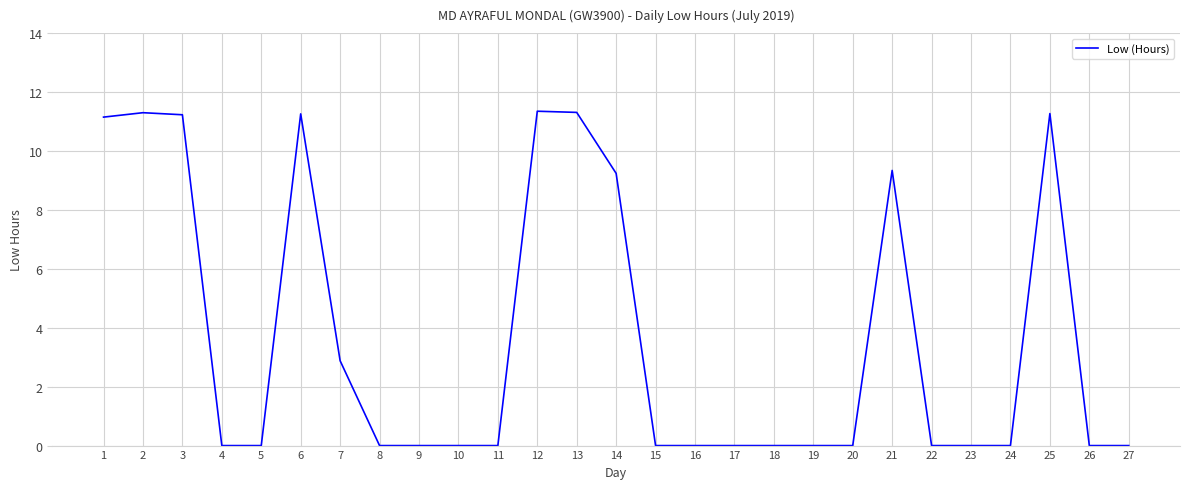

The value at 26 is 0.0. True or false?

True